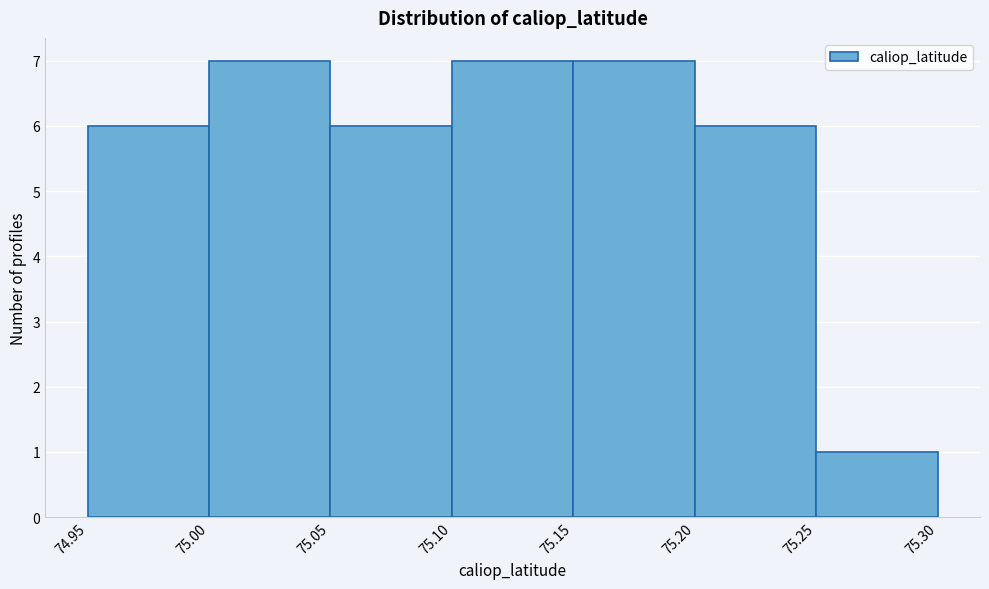

Reading left to right, transcribe this chart: for each bar, give the range it covers on the x-axis and its height. The values are not printed on the chart, so give them approximately, as read against the axis.

74.95 to 75.00: 6
75.00 to 75.05: 7
75.05 to 75.10: 6
75.10 to 75.15: 7
75.15 to 75.20: 7
75.20 to 75.25: 6
75.25 to 75.30: 1